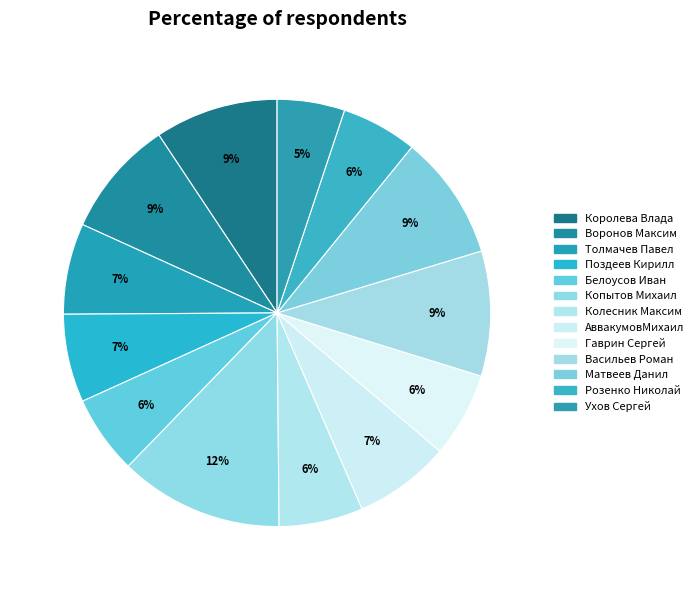

True or false: Копытов Михаил accounts for 12% of the total.

True